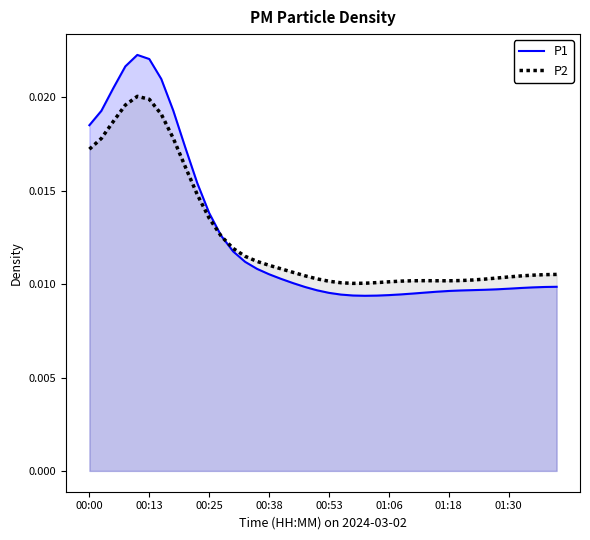

At how many categories does at least one series exceed 0?

40